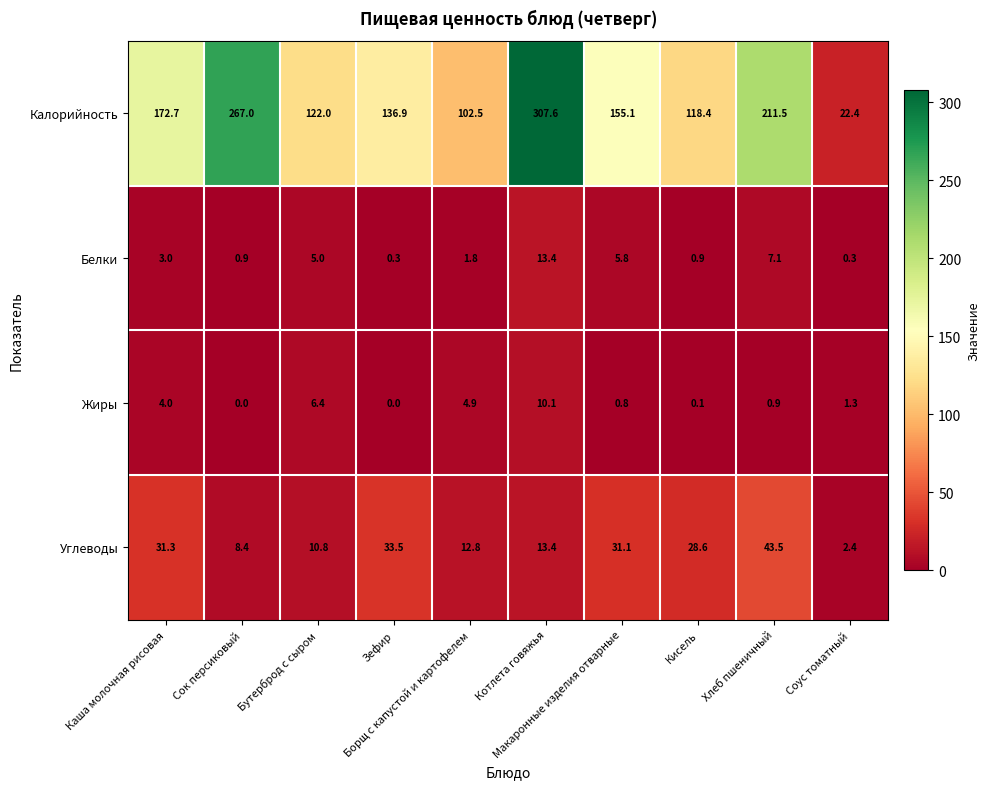

What is the greatest value displayed?

307.6